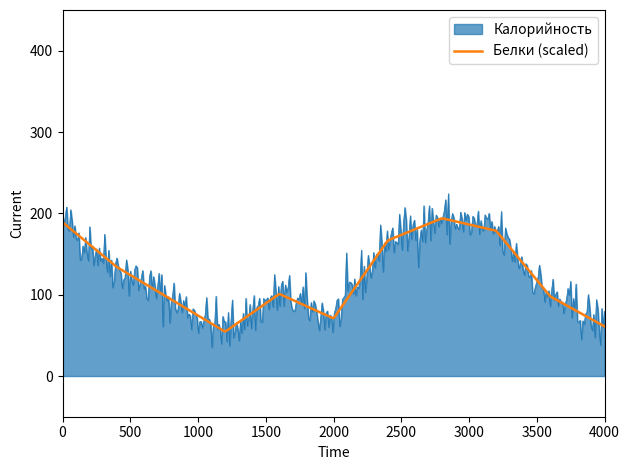

What is the minimum value for Калорийность?

35.4